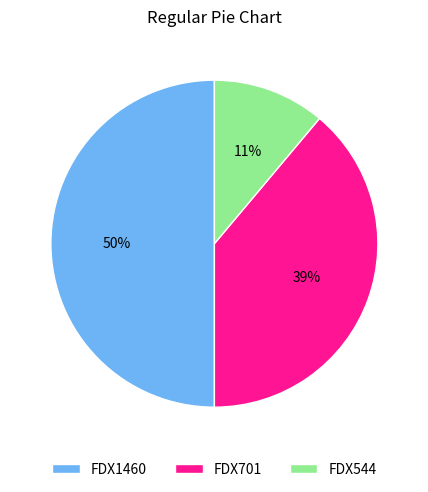

To the nearest percent, what portion does FDX701 represent?

39%